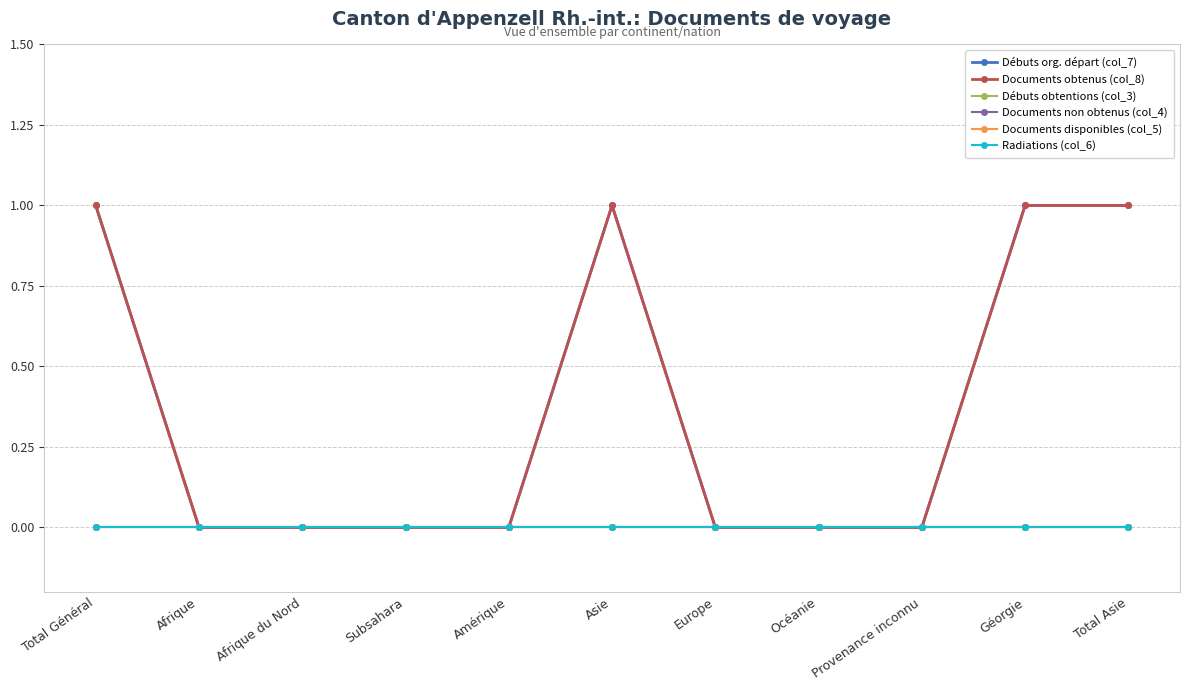

List the series in order of their peak value, highest first.

Débuts org. départ (col_7), Documents obtenus (col_8), Débuts obtentions (col_3), Documents non obtenus (col_4), Documents disponibles (col_5), Radiations (col_6)